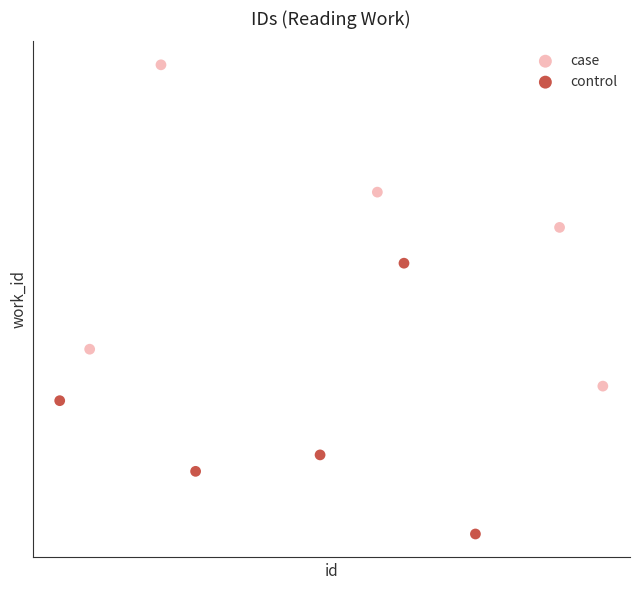

Which series has the largest Y range (max minus min)?

case